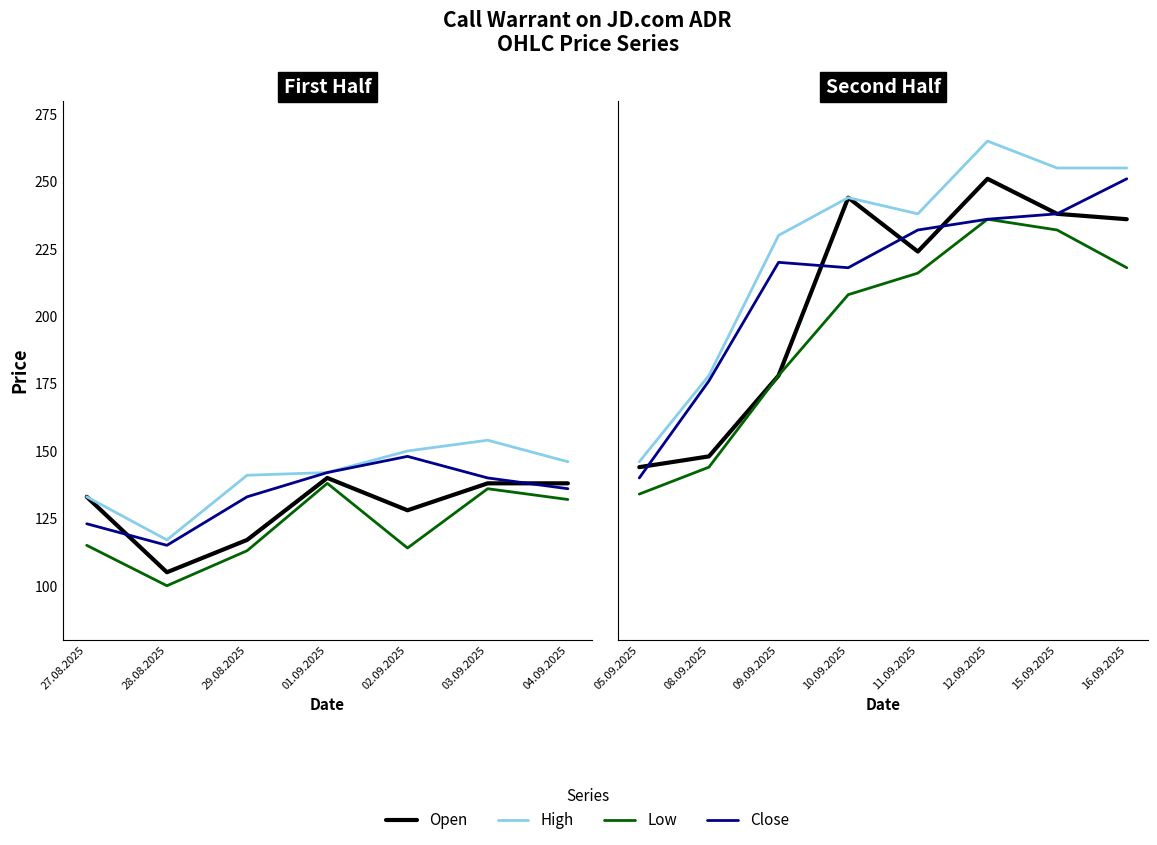

How many lines are shown in the chart?

4